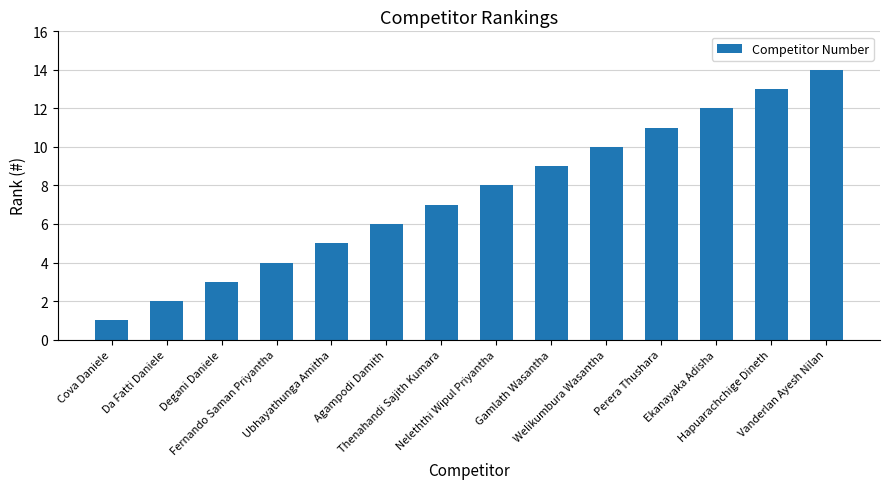

What is the difference between the maximum and minimum values?

13